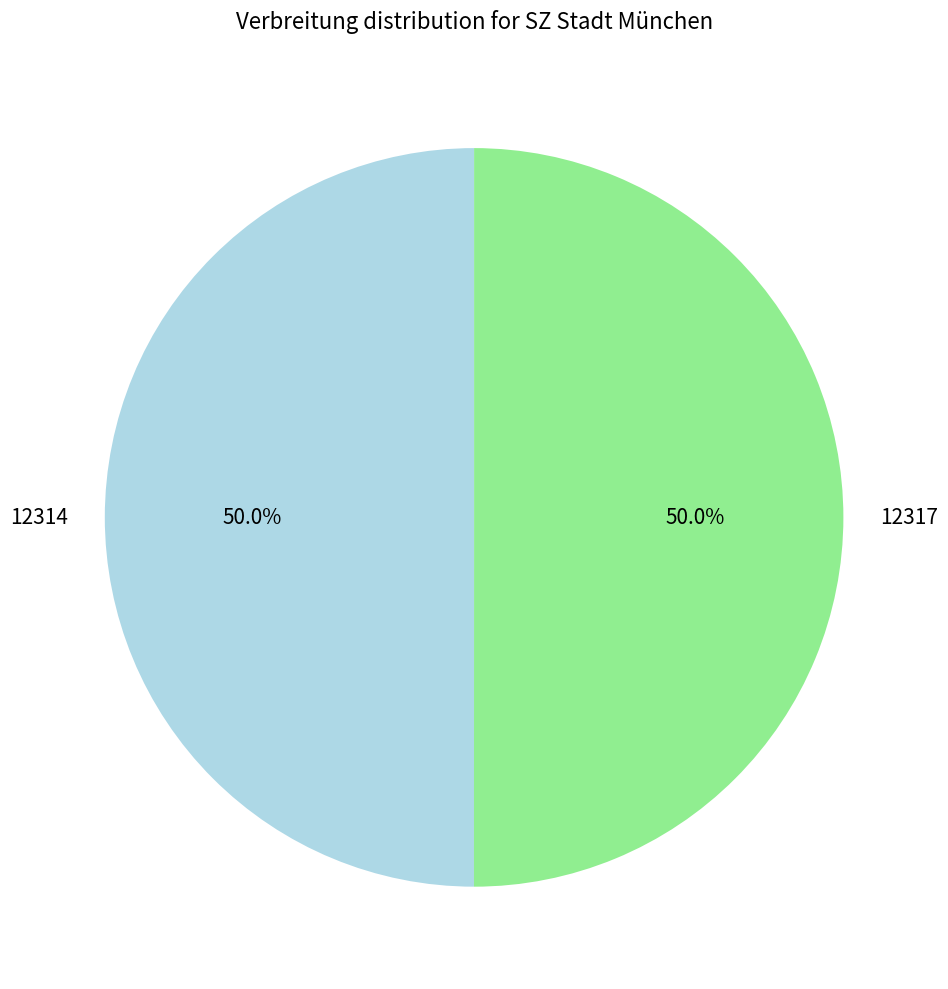

True or false: 12314 accounts for 62% of the total.

False